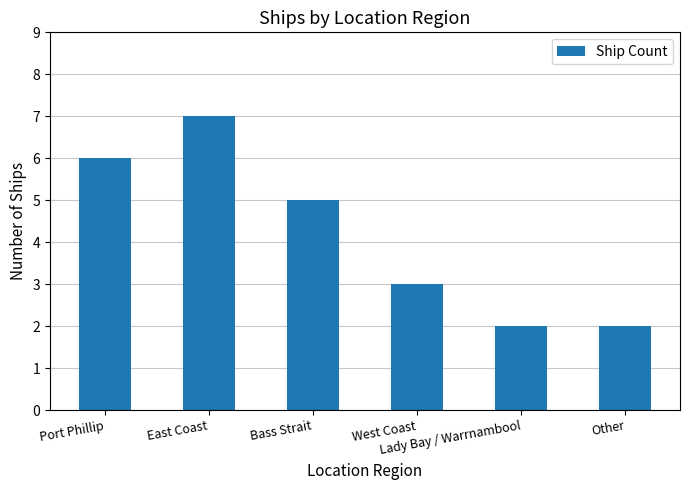

What is the maximum value shown in the chart?

7